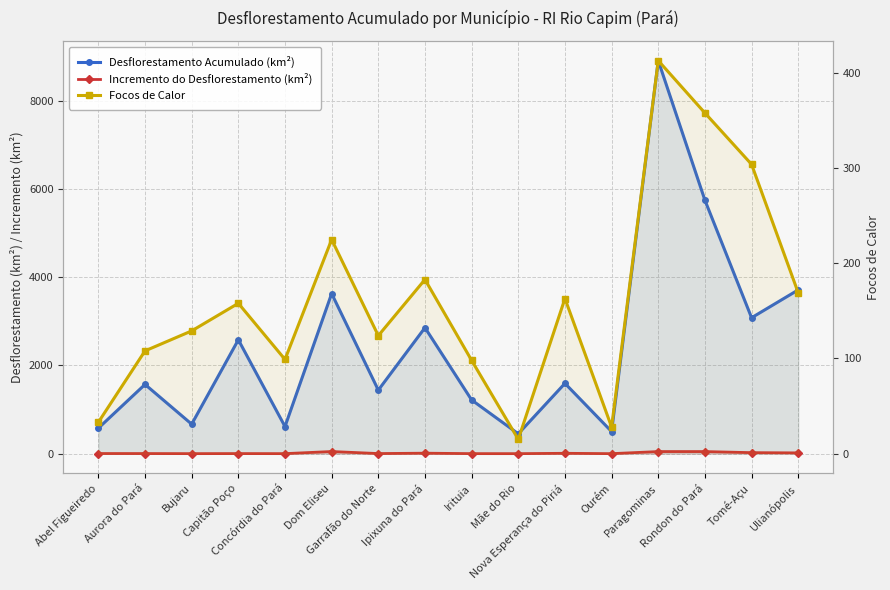

Where is the first local maximum for Focos de Calor?

Capitão Poço